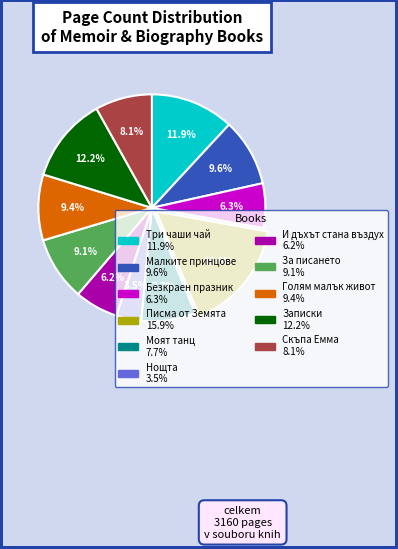

Count the number of slices in the pie.

11